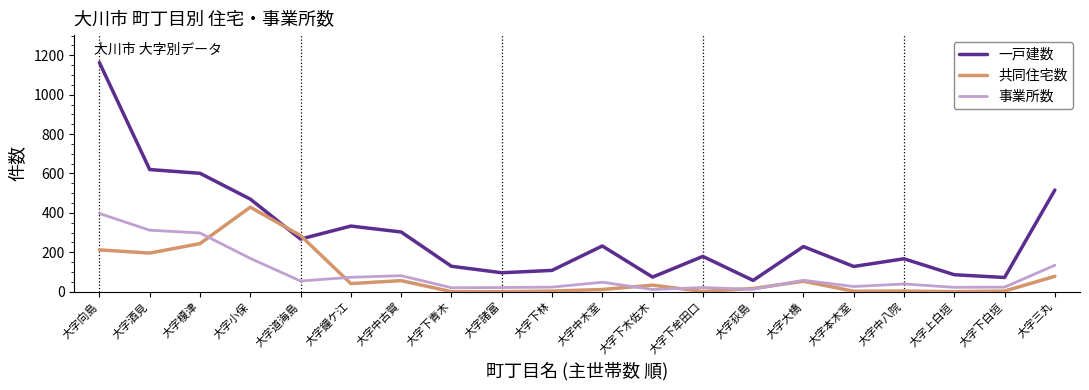

At which label does 共同住宅数 first exceed 33?

大字向島